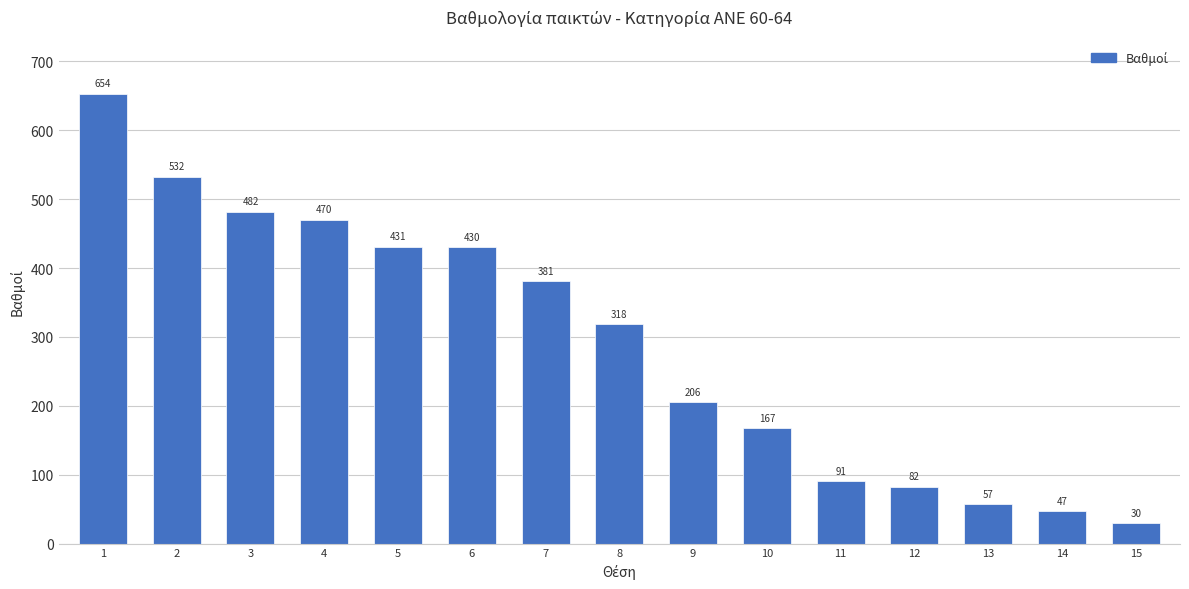

List the labels in order of value, largest first.

1, 2, 3, 4, 5, 6, 7, 8, 9, 10, 11, 12, 13, 14, 15